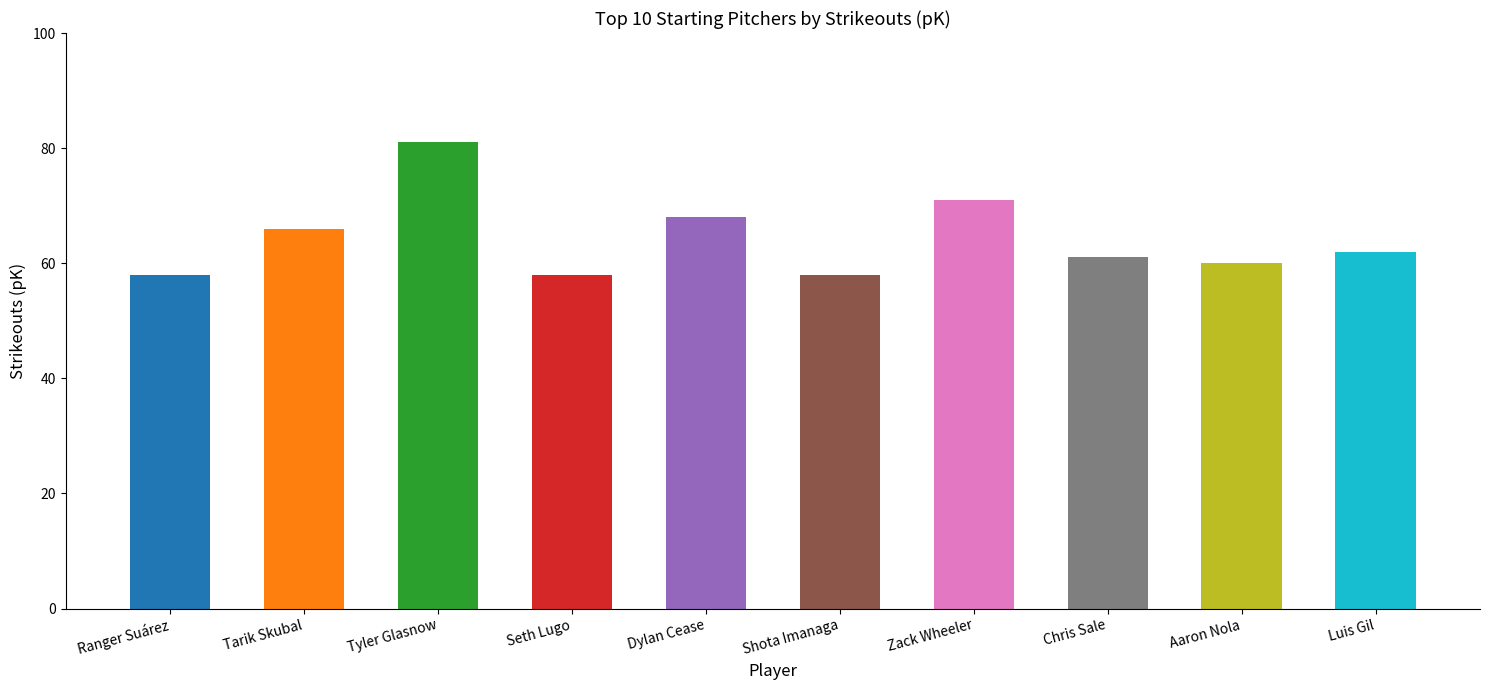

What is the difference between the values at Zack Wheeler and Ranger Suárez?

13